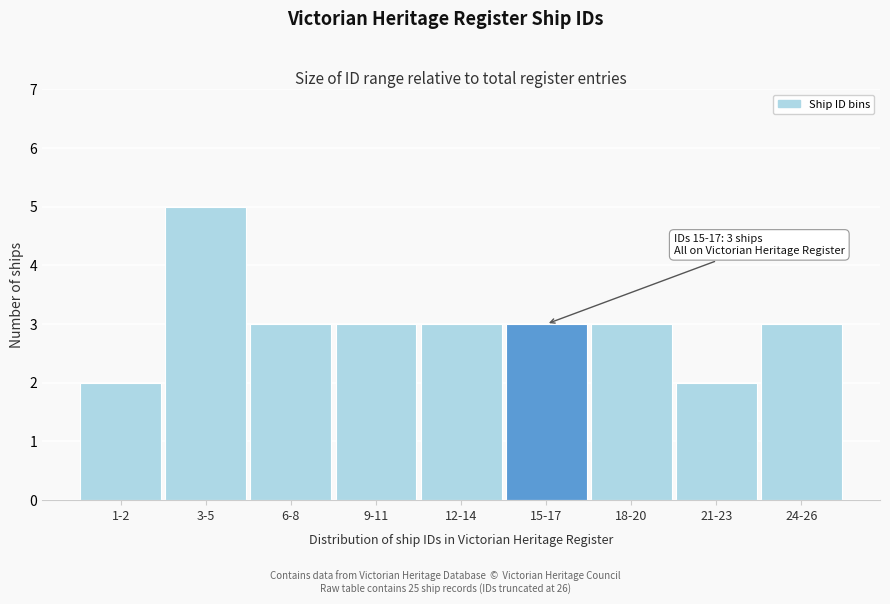

Reading left to right, transcribe all the data shown in this chart.

2	5	3	3	3	3	3	2	3